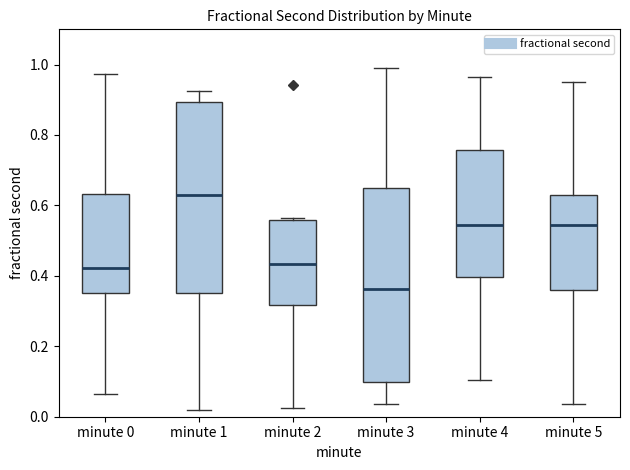

Reading left to right, transcribe this box plot: for each box, give where its median line is, the range the box spans, and where its two whiskers end, as read against the y-axis. The values are not printed on the chart, so give them approximately, as read against the axis.

minute 0: median 0.42, box 0.36 to 0.64, whiskers 0.06 to 0.98
minute 1: median 0.62, box 0.36 to 0.90, whiskers 0.02 to 0.92
minute 2: median 0.44, box 0.32 to 0.56, whiskers 0.02 to 0.56 (just above the box's upper edge)
minute 3: median 0.36, box 0.10 to 0.66, whiskers 0.04 to 0.98
minute 4: median 0.54, box 0.40 to 0.76, whiskers 0.10 to 0.96
minute 5: median 0.54, box 0.36 to 0.62, whiskers 0.04 to 0.94